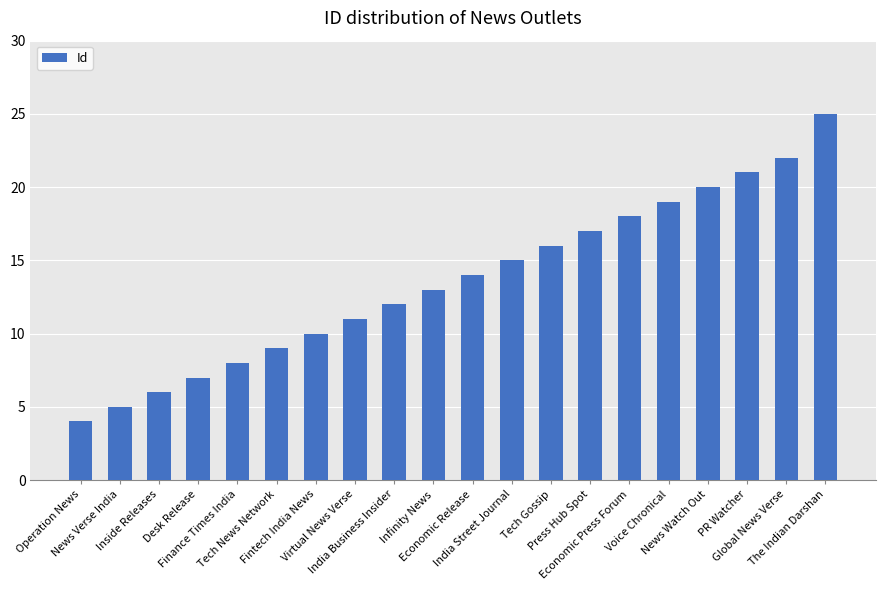

Reading right to left, transcribe all the data shown in this chart.

The Indian Darshan=25	Global News Verse=22	PR Watcher=21	News Watch Out=20	Voice Chronical=19	Economic Press Forum=18	Press Hub Spot=17	Tech Gossip=16	India Street Journal=15	Economic Release=14	Infinity News=13	India Business Insider=12	Virtual News Verse=11	Fintech India News=10	Tech News Network=9	Finance Times India=8	Desk Release=7	Inside Releases=6	News Verse India=5	Operation News=4